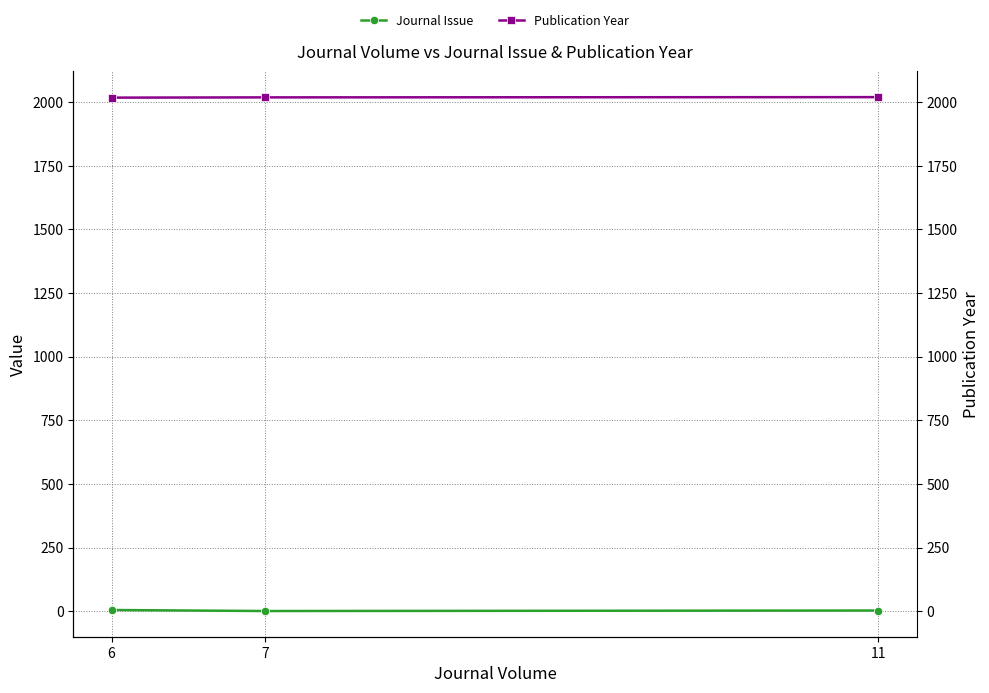

Reading left to right, what are all the values shown in this chart?

Journal Issue: 5	1	3
Publication Year: 2018	2019	2020